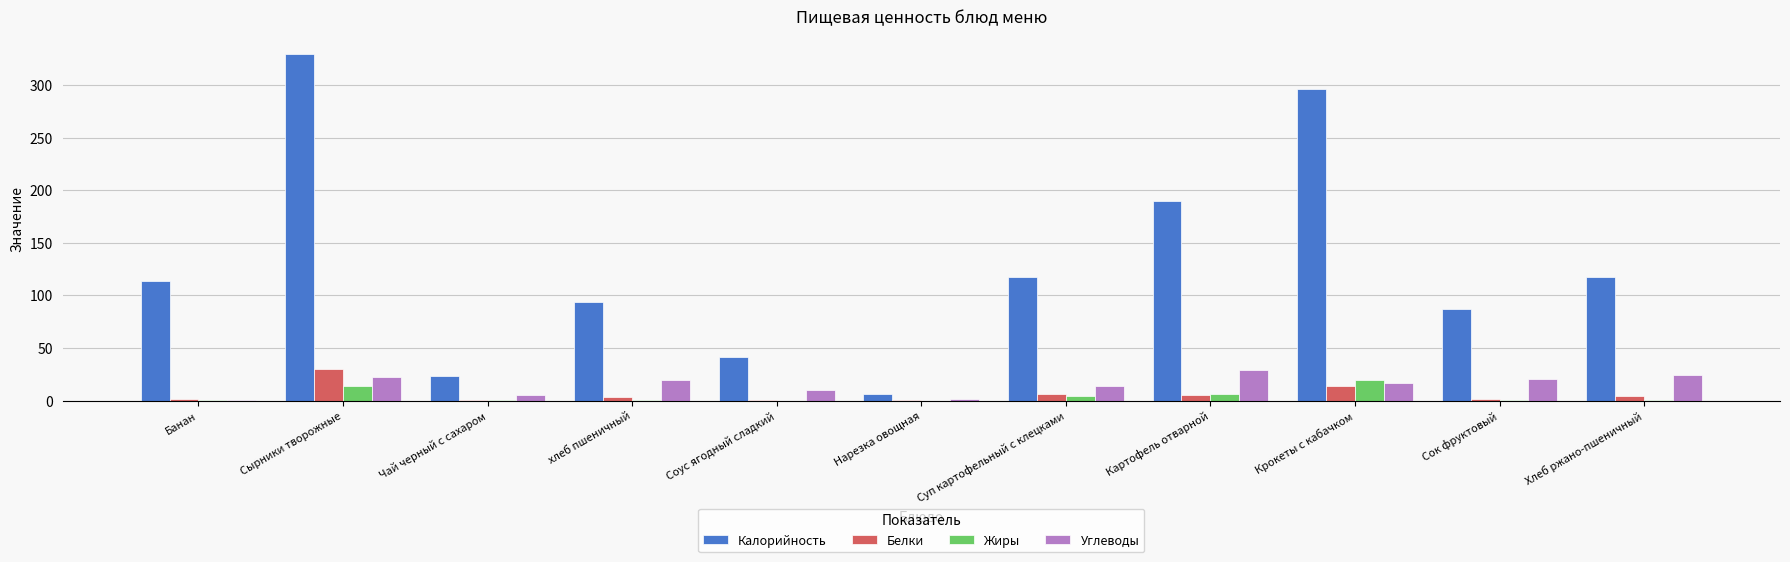

What is the sum of all Калорийность values?

1415.0